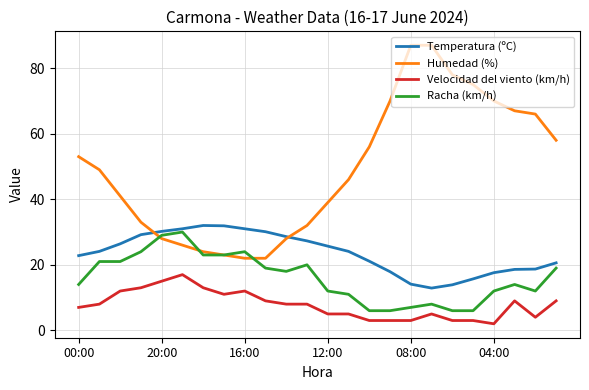

Which series has the largest total across all categories?

Humedad (%)